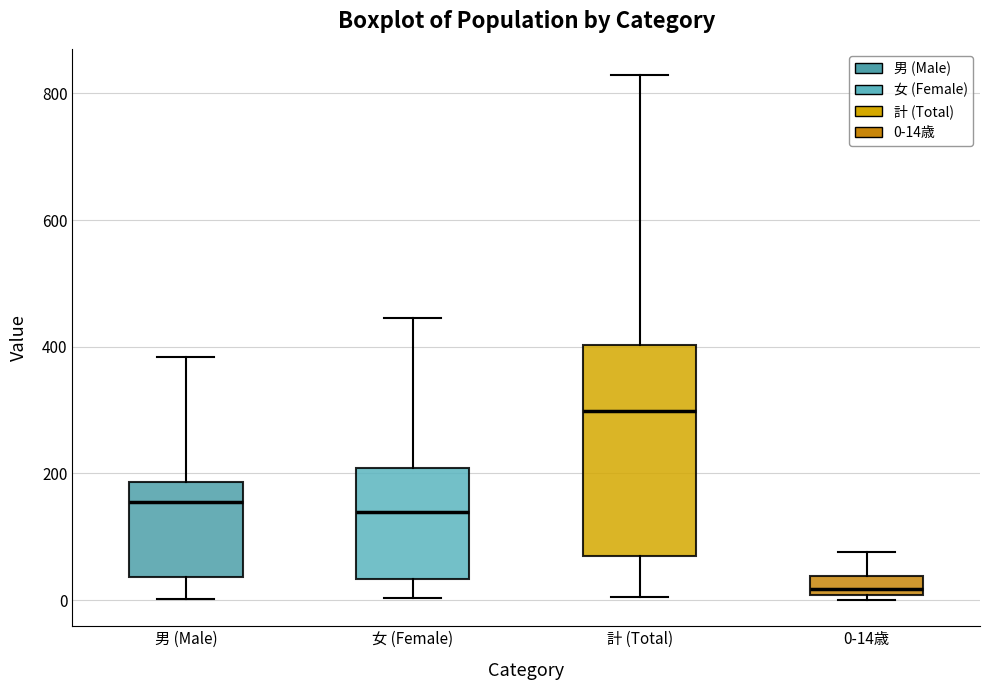

Where does the median line of the box for 0-14歳 sit on the y-axis? The values are not printed on the chart, so give them approximately, as read against the axis.

20